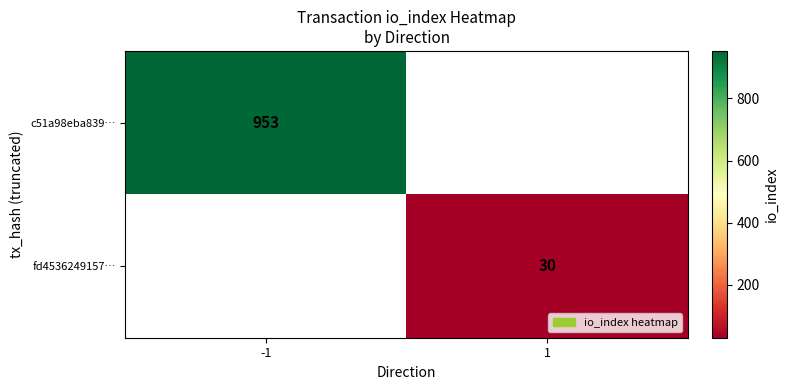

What is the greatest value displayed?

953.0